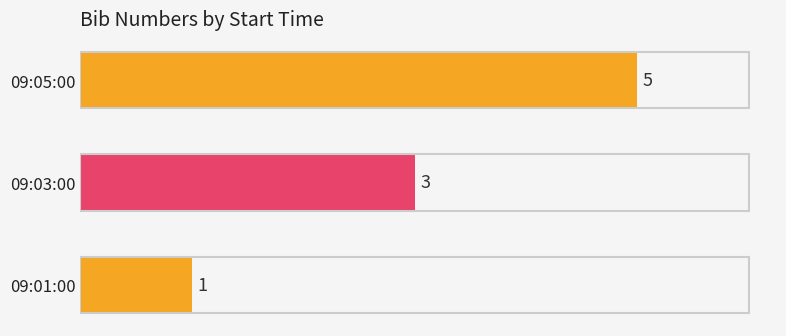

What is the change in value from 09:01:00 to 09:05:00?

+4